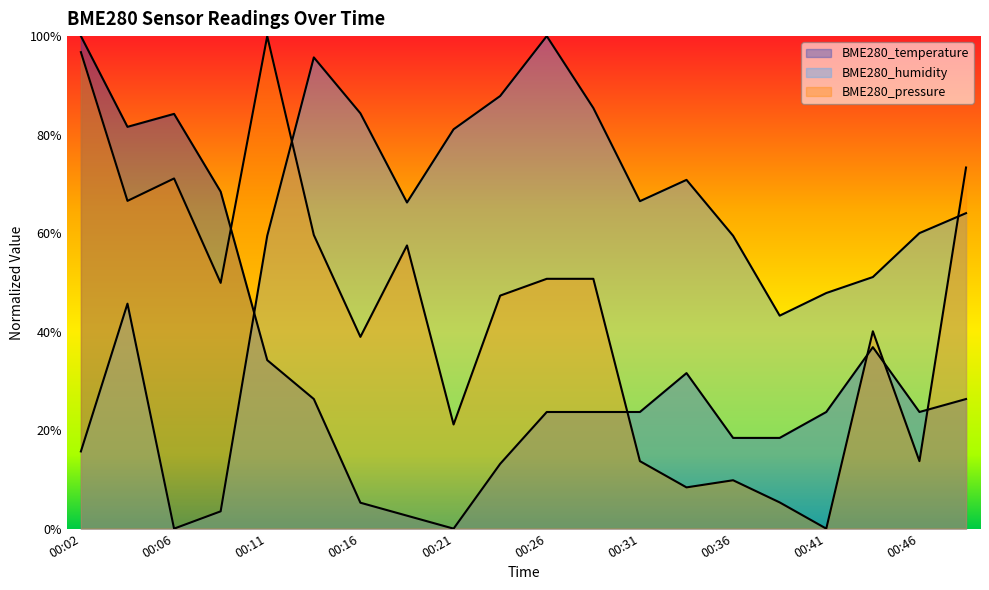

Reading left to right, list all the values displayed in this chart.

BME280_temperature: 00:02=1.0	00:04=0.8	00:06=0.8	00:09=0.7	00:11=0.3	00:14=0.3	00:16=0.1	00:19=0.0	00:21=0.0	00:23=0.1	00:26=0.2	00:28=0.2	00:31=0.2	00:33=0.3	00:36=0.2	00:38=0.2	00:41=0.2	00:43=0.4	00:46=0.2	00:48=0.3
BME280_humidity: 00:02=0.2	00:04=0.5	00:06=0.0	00:09=0.0	00:11=0.6	00:14=1.0	00:16=0.8	00:19=0.7	00:21=0.8	00:23=0.9	00:26=1.0	00:28=0.9	00:31=0.7	00:33=0.7	00:36=0.6	00:38=0.4	00:41=0.5	00:43=0.5	00:46=0.6	00:48=0.6
BME280_pressure: 00:02=1.0	00:04=0.7	00:06=0.7	00:09=0.5	00:11=1.0	00:14=0.6	00:16=0.4	00:19=0.6	00:21=0.2	00:23=0.5	00:26=0.5	00:28=0.5	00:31=0.1	00:33=0.1	00:36=0.1	00:38=0.1	00:41=0.0	00:43=0.4	00:46=0.1	00:48=0.7